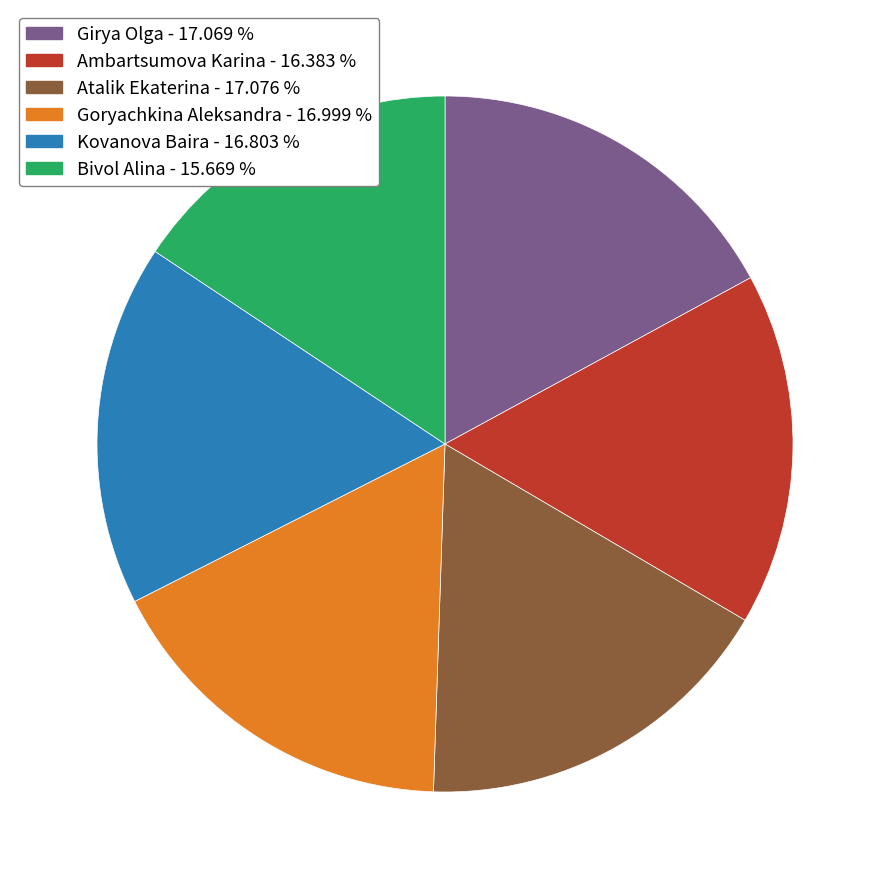

Do Girya Olga and Kovanova Baira together represent more than half of the pie?

No